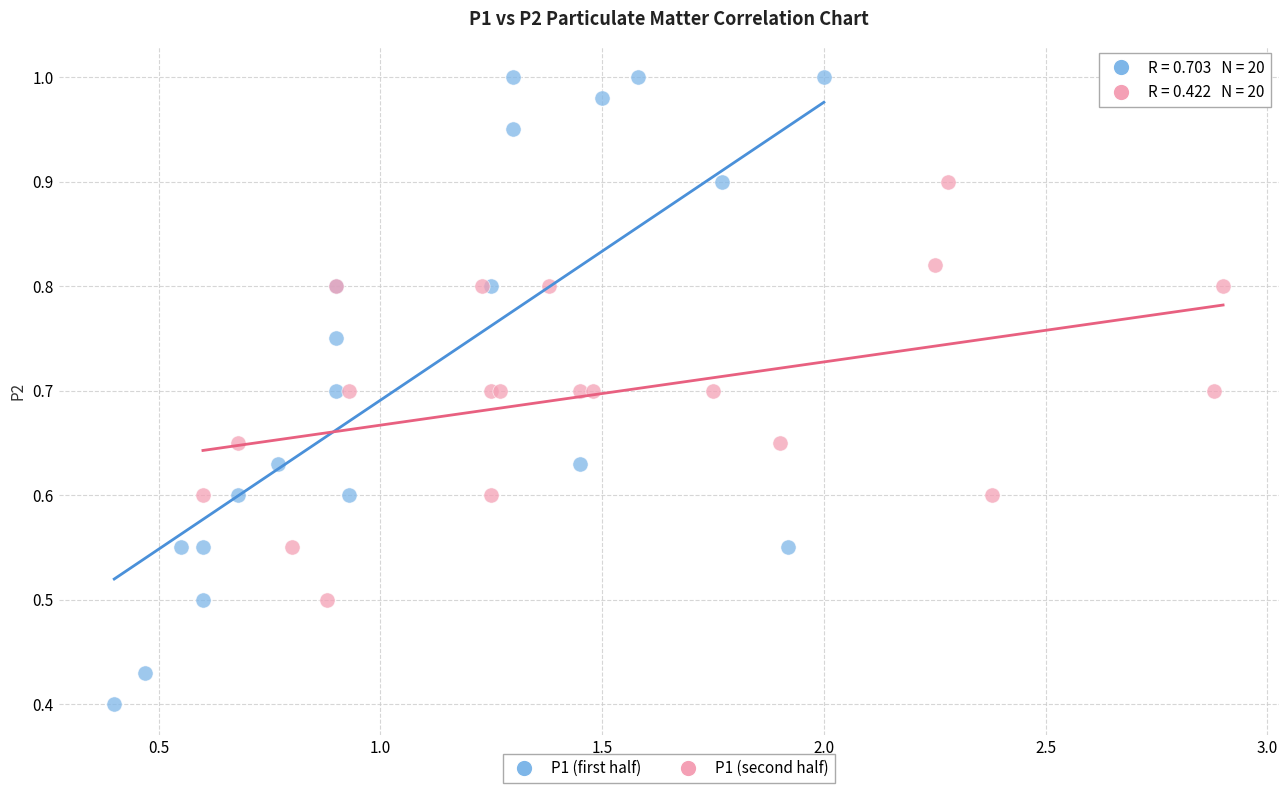

Which series has the largest Y range (max minus min)?

P1 (first half)